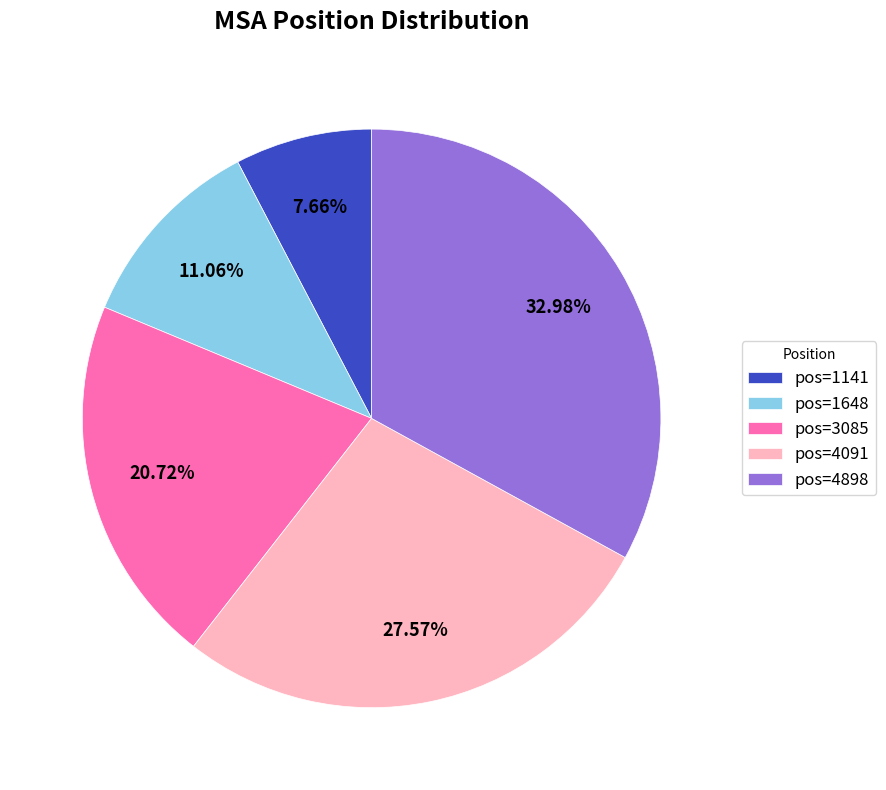

Is there a majority slice in this chart?

No